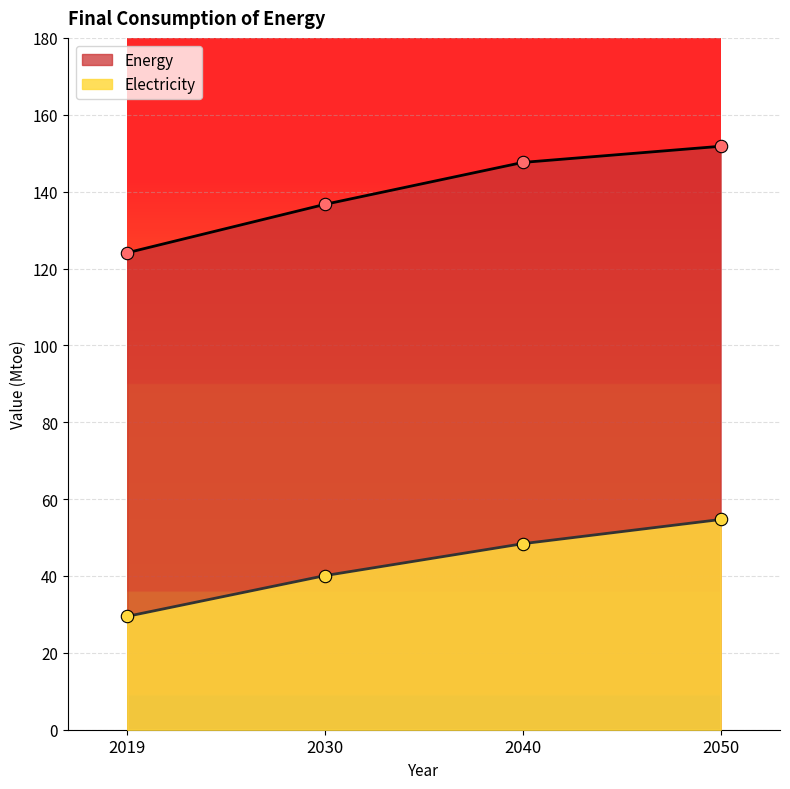

At how many categories does at least one series exceed 68?

4